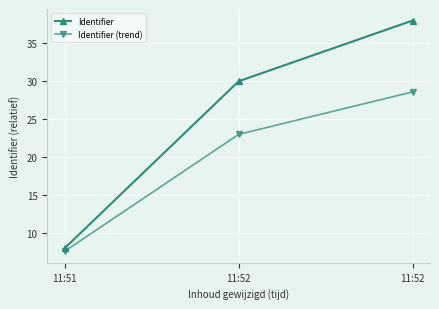

How many distinct data groups are displayed?

2